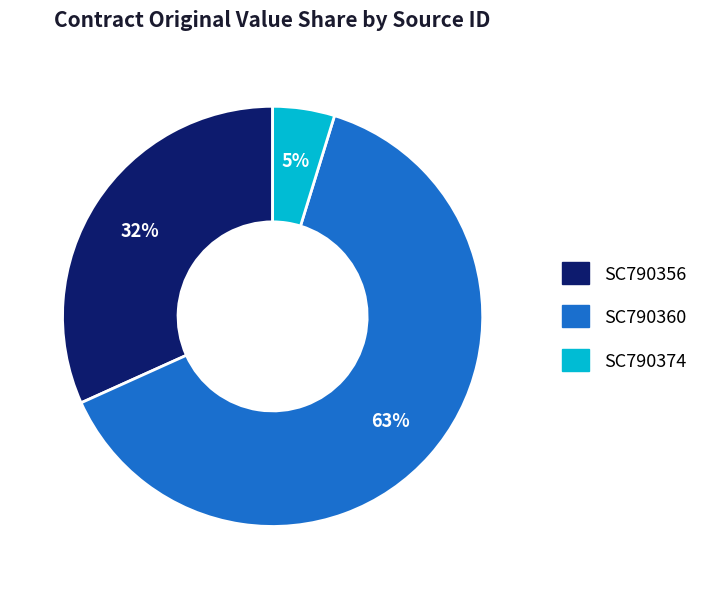

Which slice is the largest?

SC790360